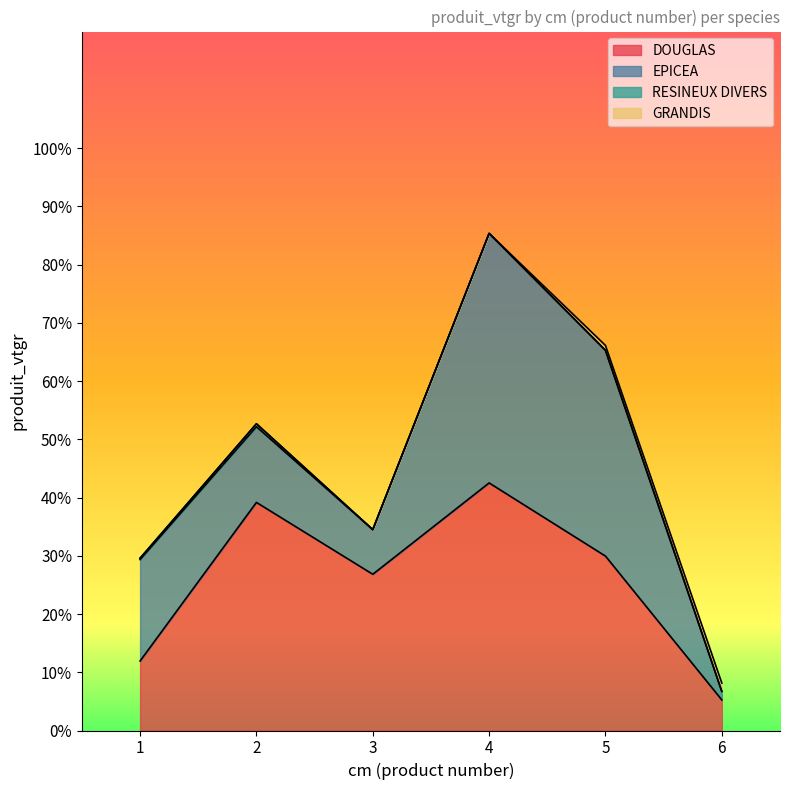

At which category does the chart reach its peak across all series?

4